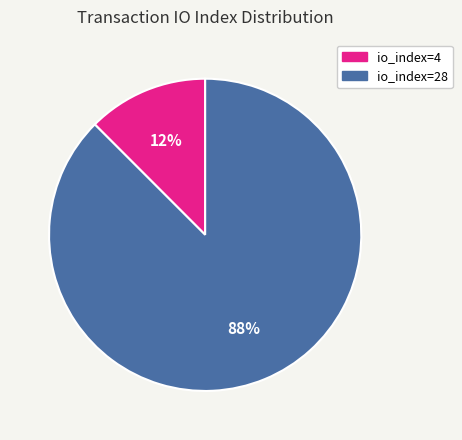

Is io_index=28 the majority of the pie?

Yes